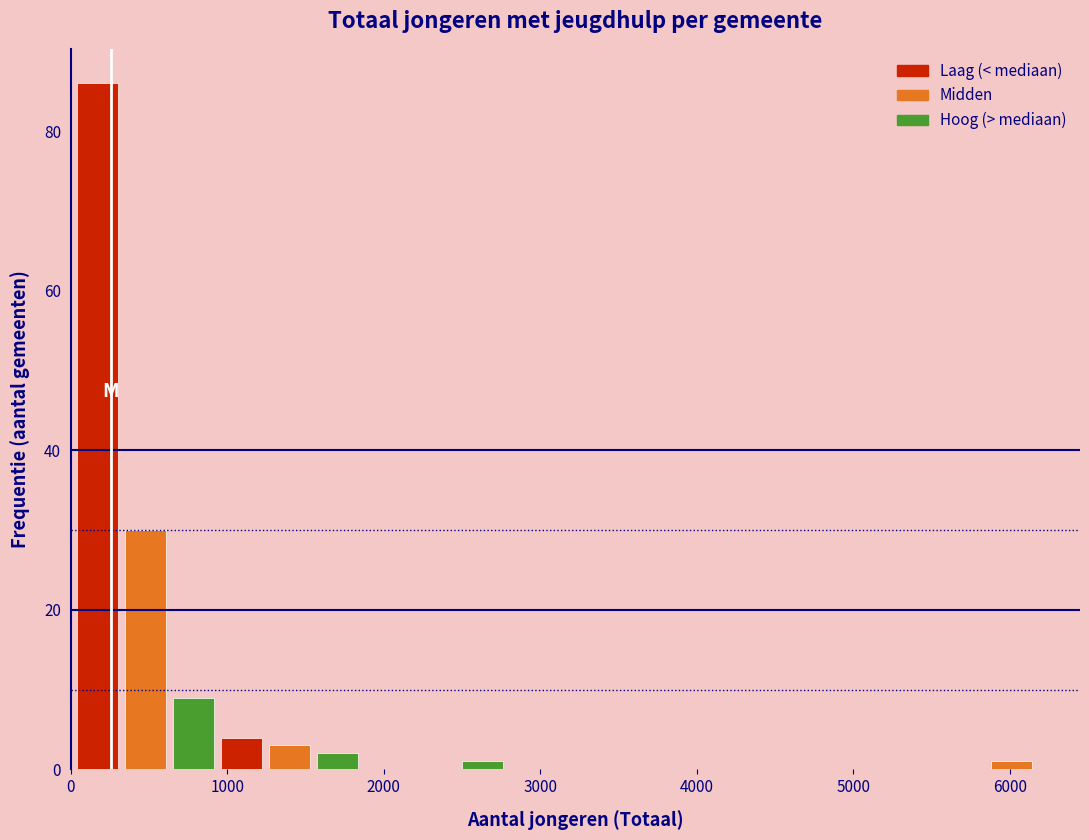

Read against the x-axis, roughly where is the centre of the tallest bar?

200